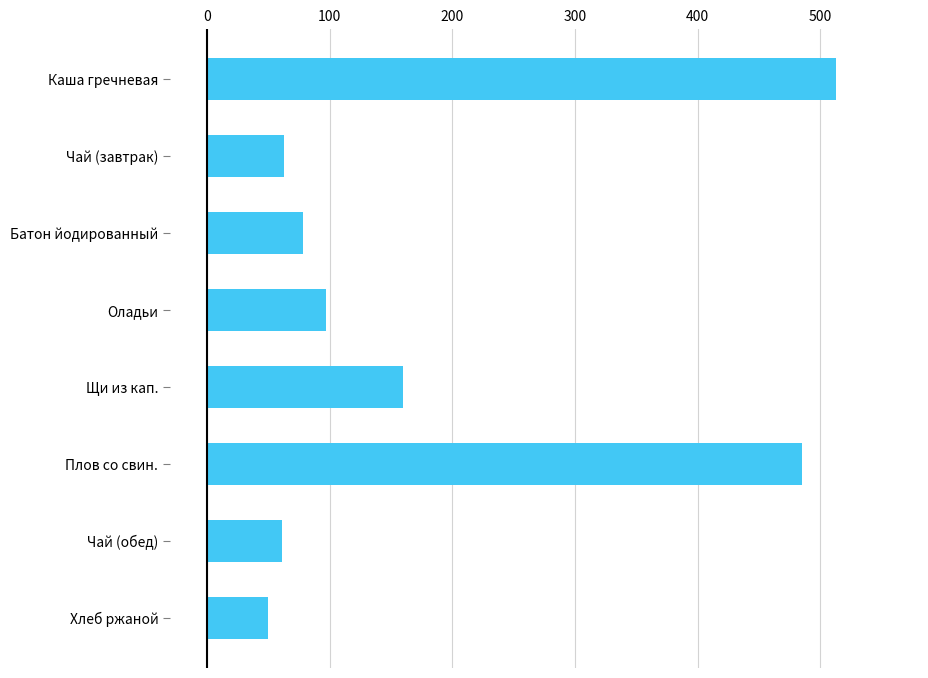

What is the maximum value shown in the chart?

513.0